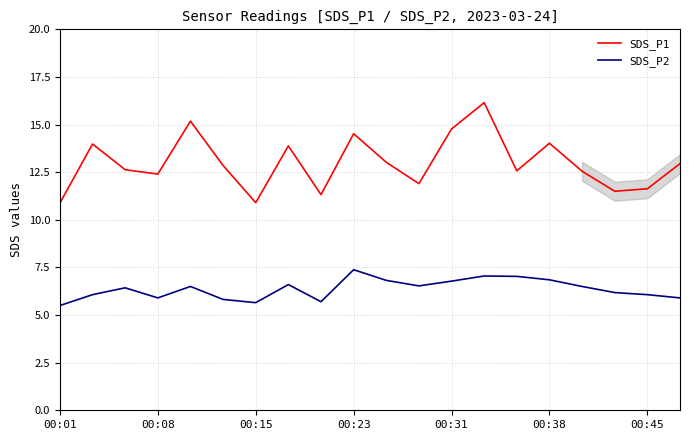

Rank the series by their maximum value, from highest to lowest.

SDS_P1, SDS_P2